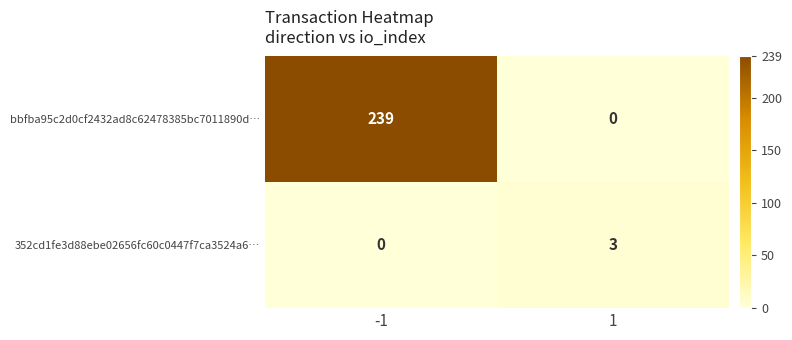

Reading left to right, list all the values displayed in this chart.

bbfba95c2d0cf2432ad8c62478385bc7011890d…: 239	0
352cd1fe3d88ebe02656fc60c0447f7ca3524a6…: 0	3